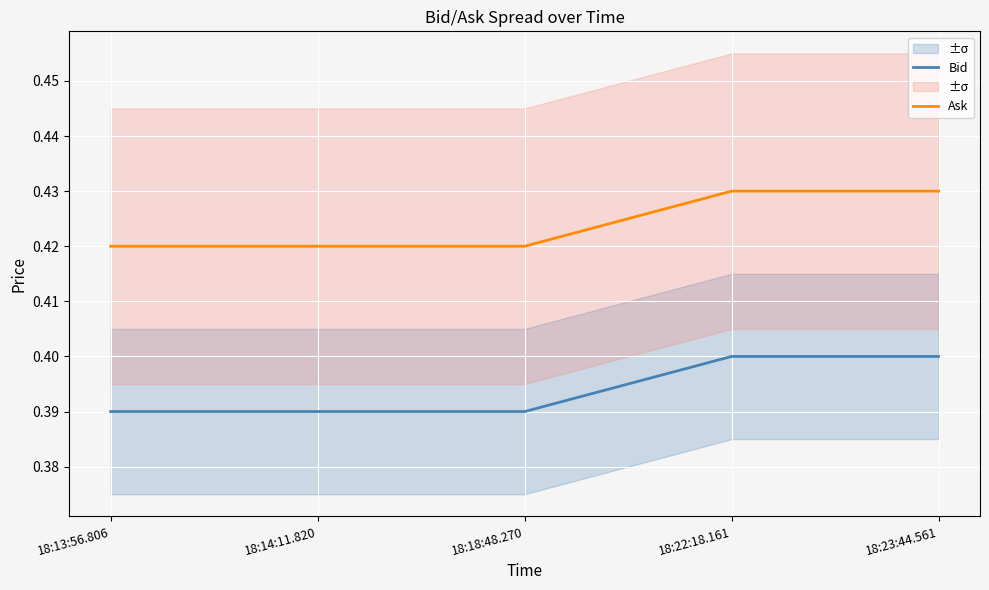

True or false: Bid and Ask cross at least once.

False